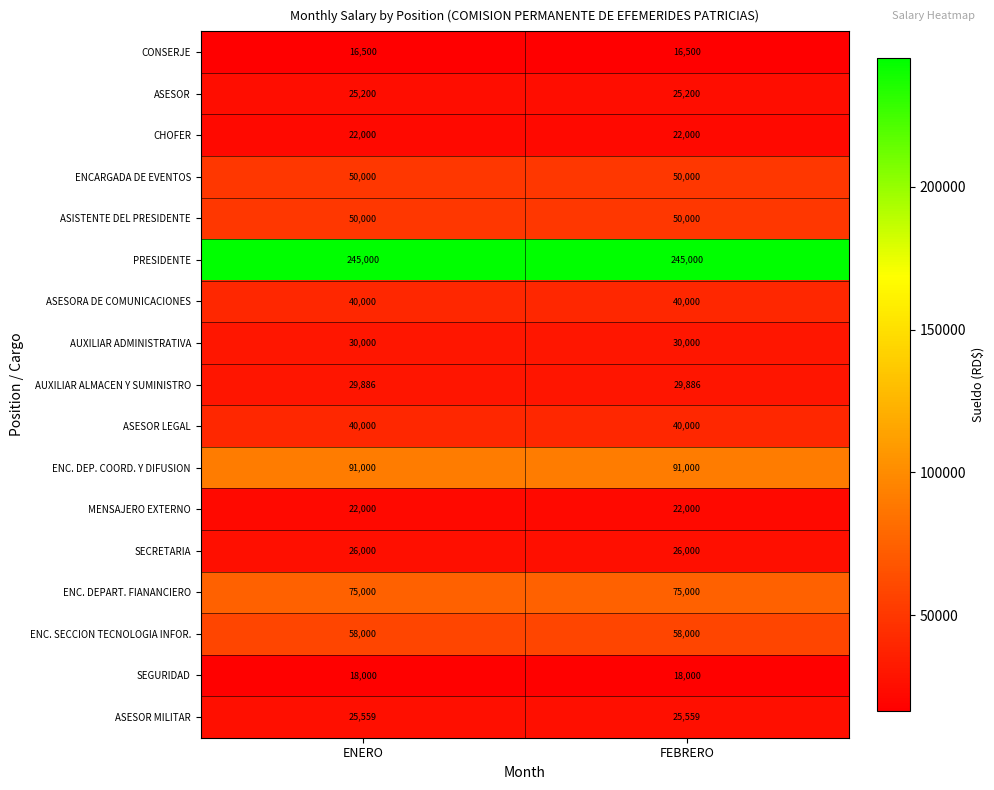

What is the maximum value shown in the chart?

245000